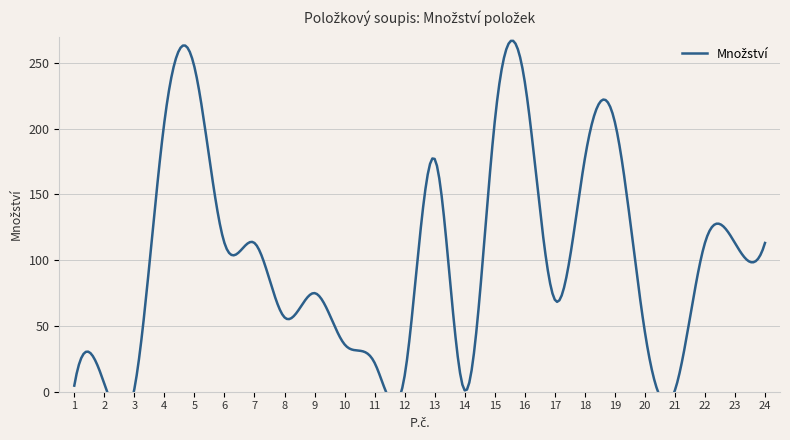

What is the difference between the maximum and second lowest values?

246.0